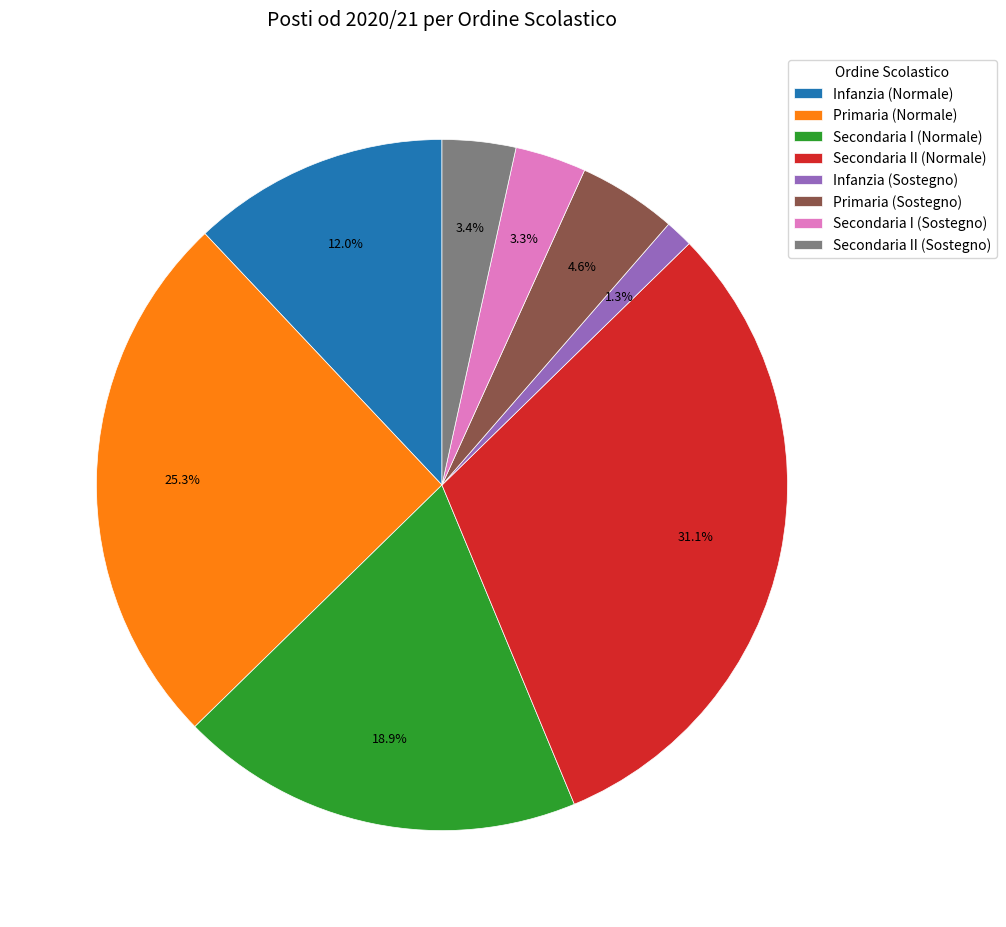

Which has a higher value, Secondaria II (Sostegno) or Secondaria II (Normale)?

Secondaria II (Normale)